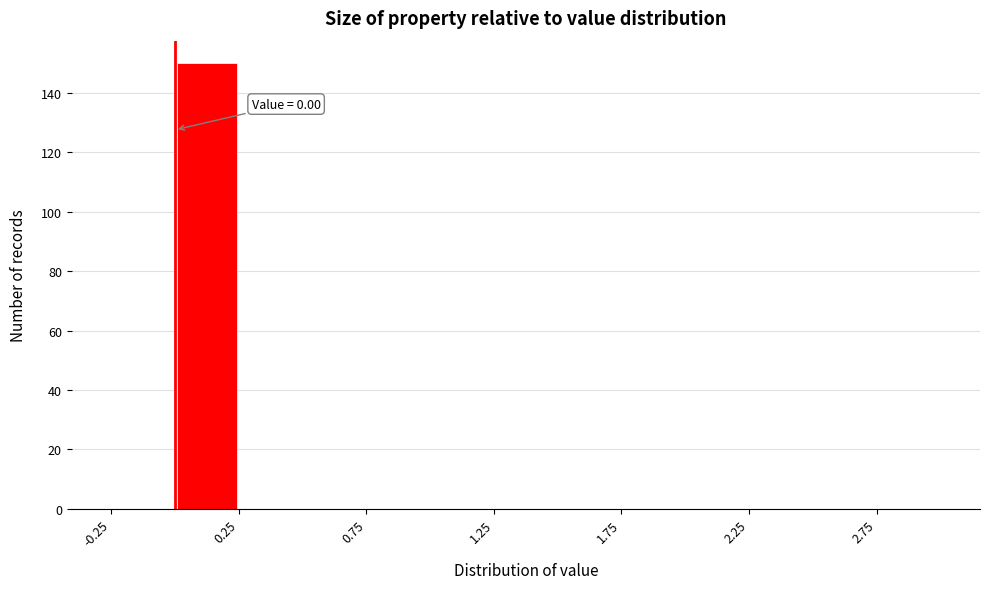

Over which range of the x-axis is the bar tallest?

0.00 to 0.25